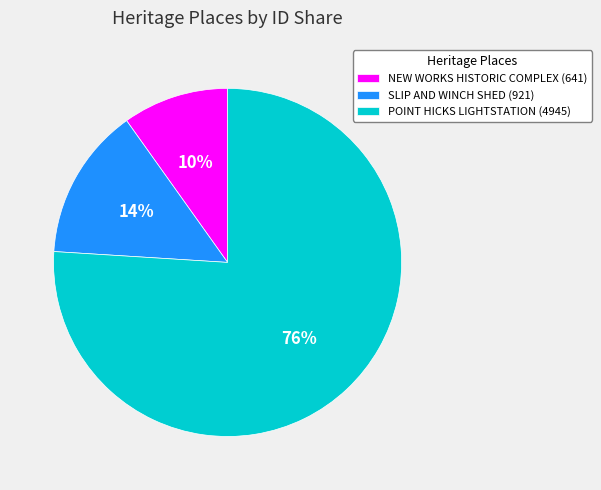

What percentage is the NEW WORKS HISTORIC COMPLEX slice, to the nearest percent?

10%